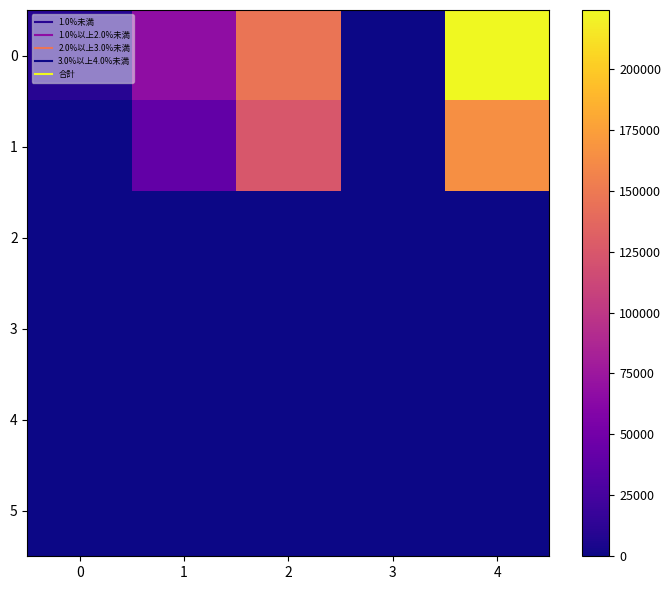

How many distinct data groups are displayed?

6